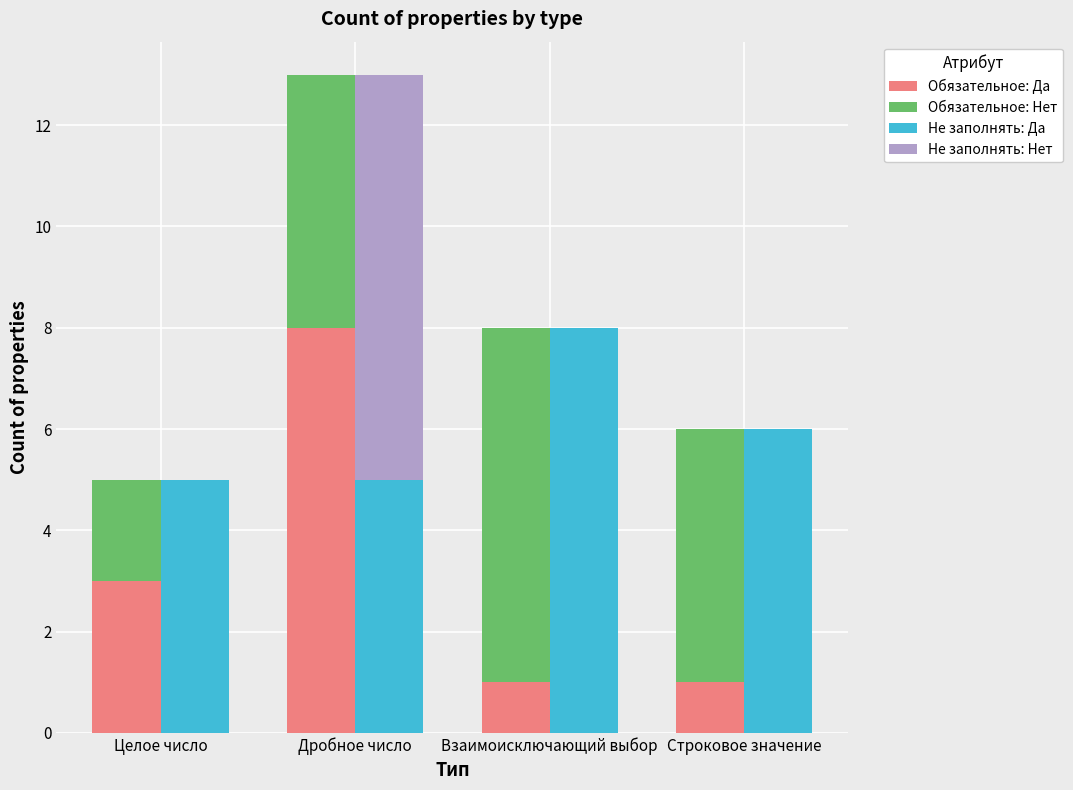

Read the Обязательное: Нет value at Целое число.

2